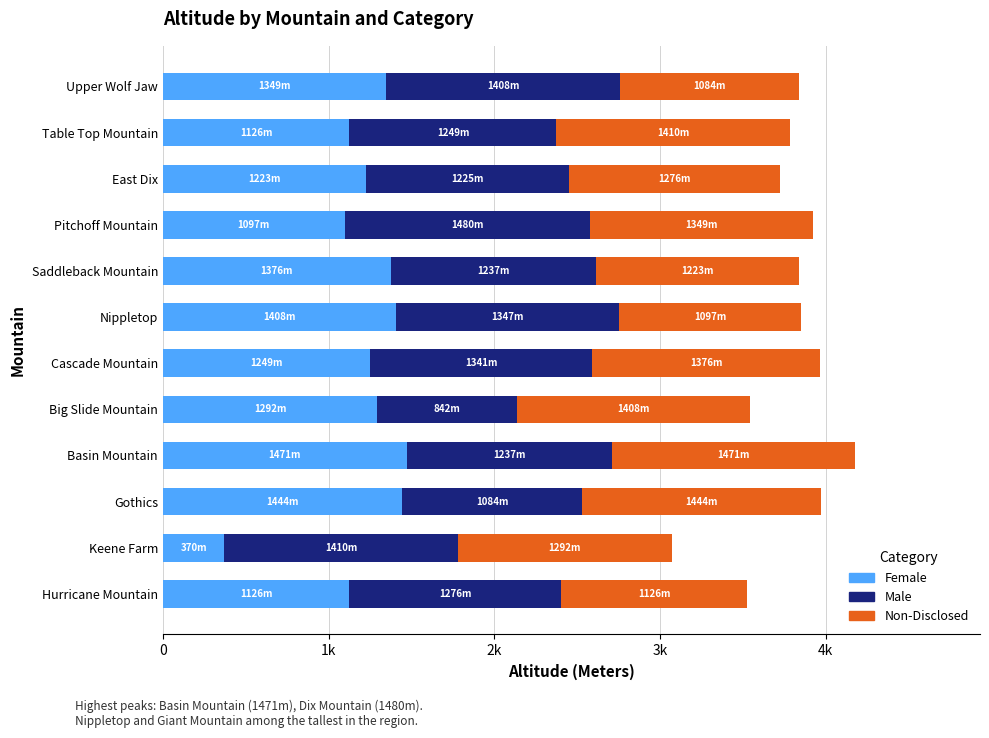

What are all the series names shown in the legend?

Female, Male, Non-Disclosed